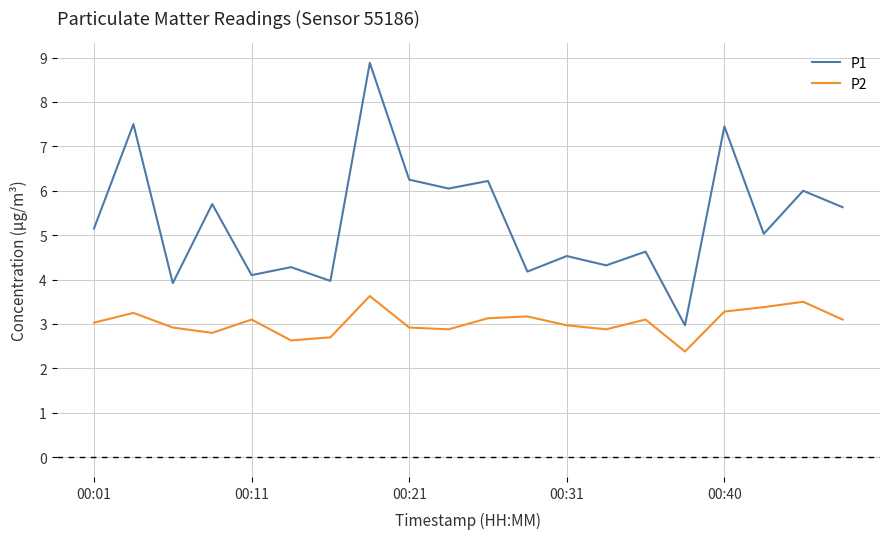

What is the difference between the maximum and minimum values in the P1 series?

5.9